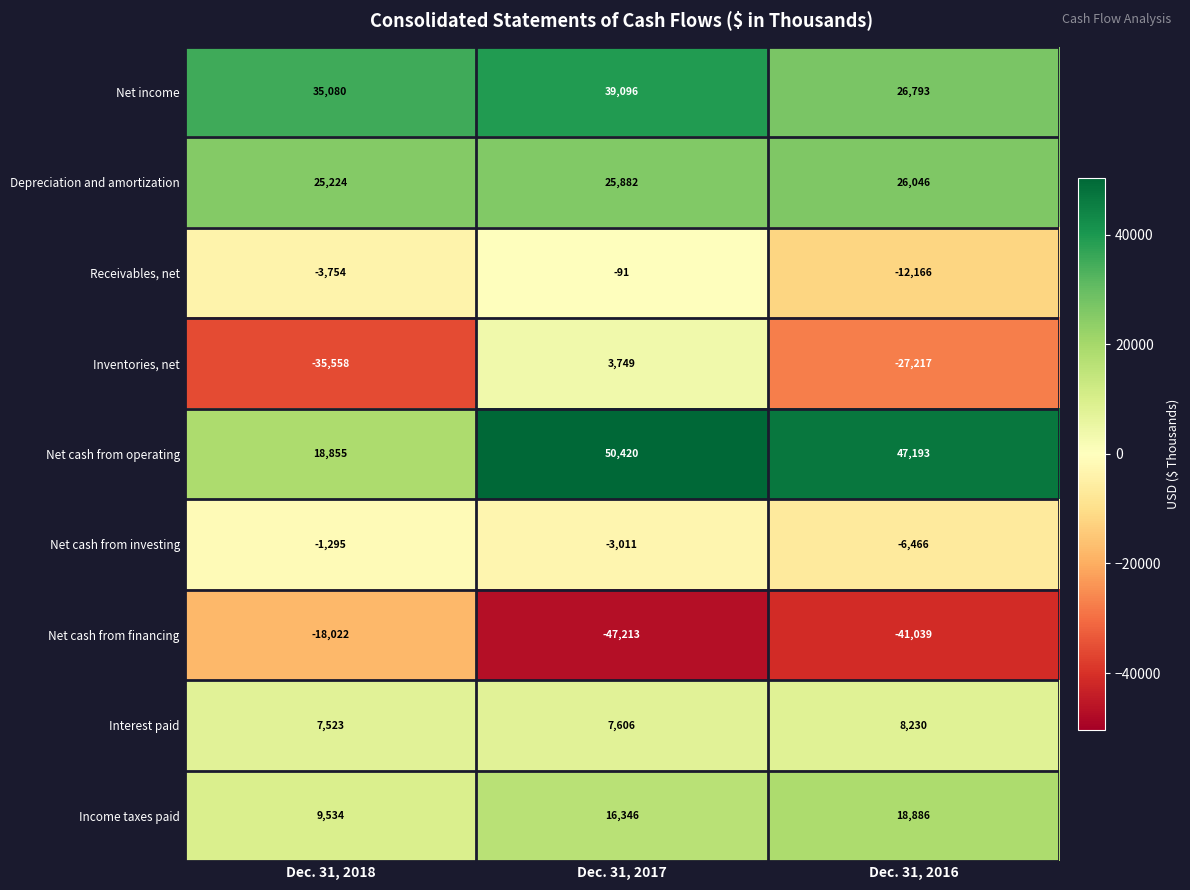

Which series changed the most between Dec. 31, 2018 and Dec. 31, 2017?

Inventories, net